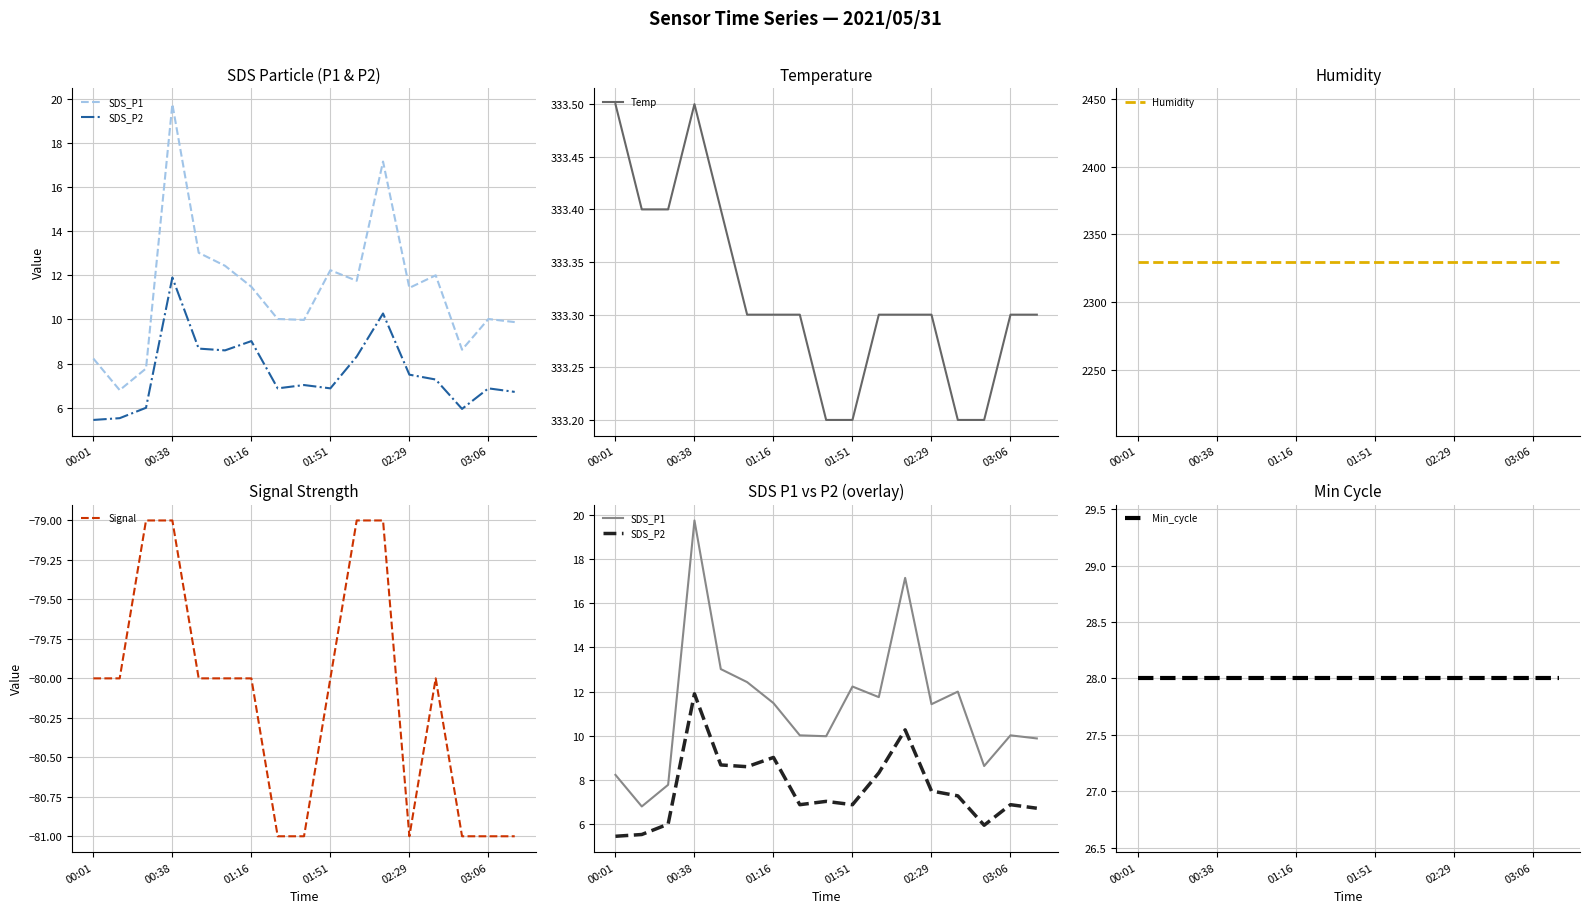

What is the highest value of the Temp series?

333.5